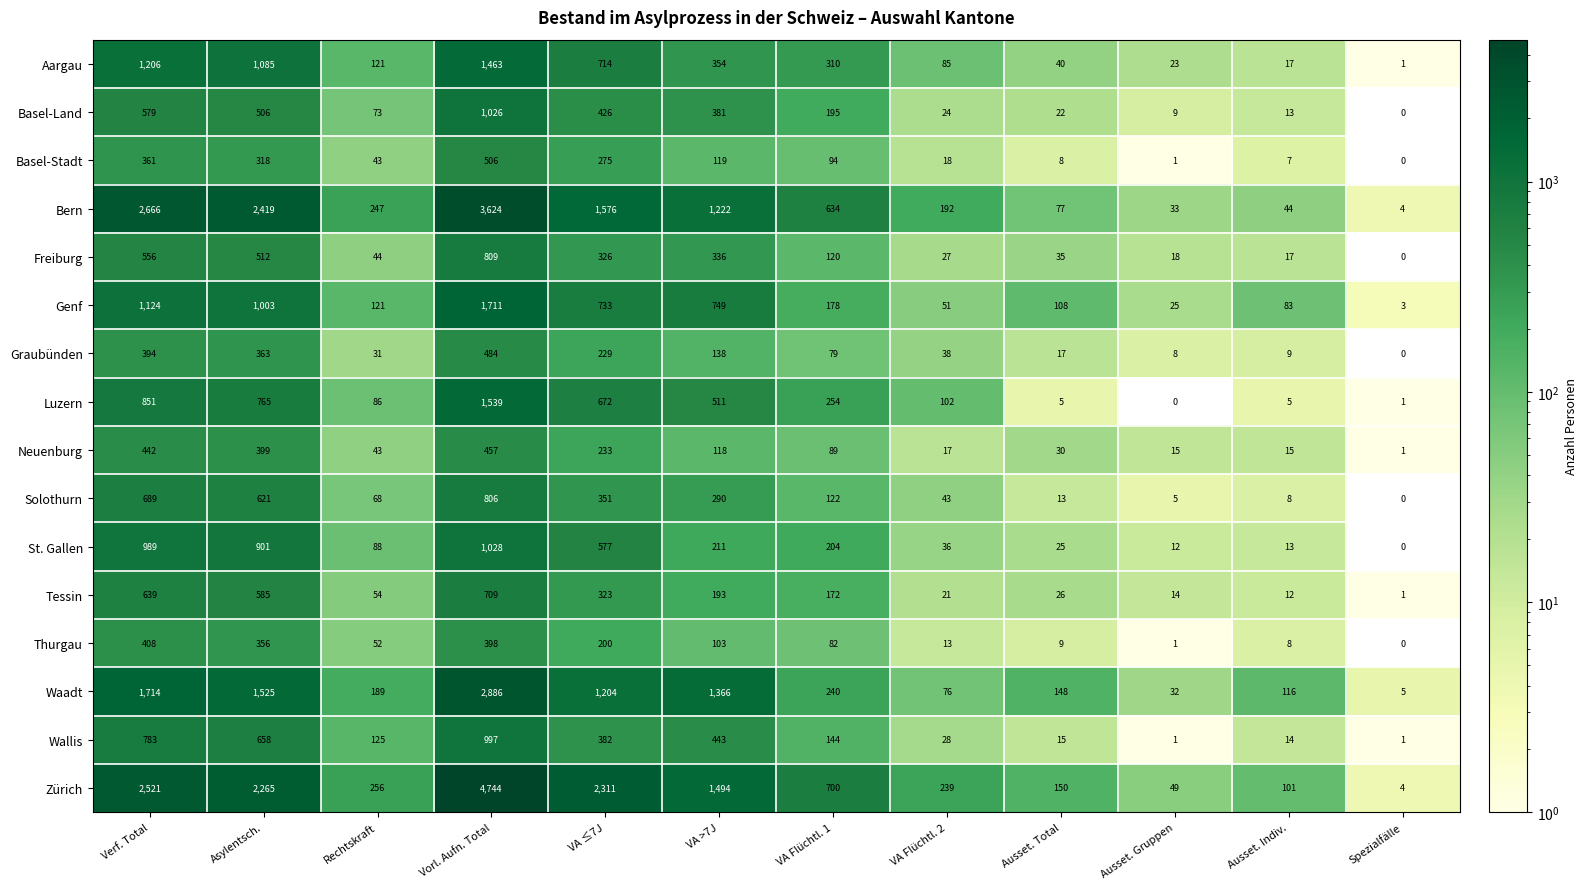

Which series has the largest total across all categories?

Zürich